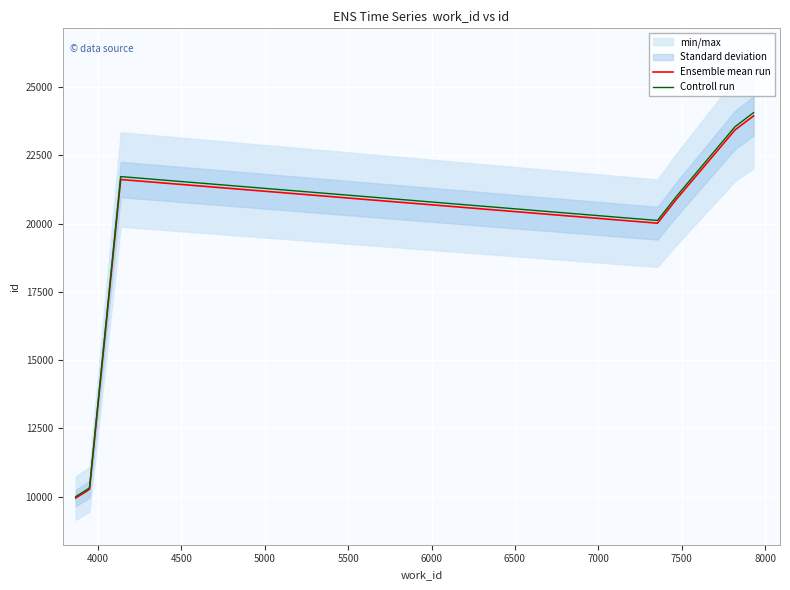

What is the maximum value for Ensemble mean run?

23941.0